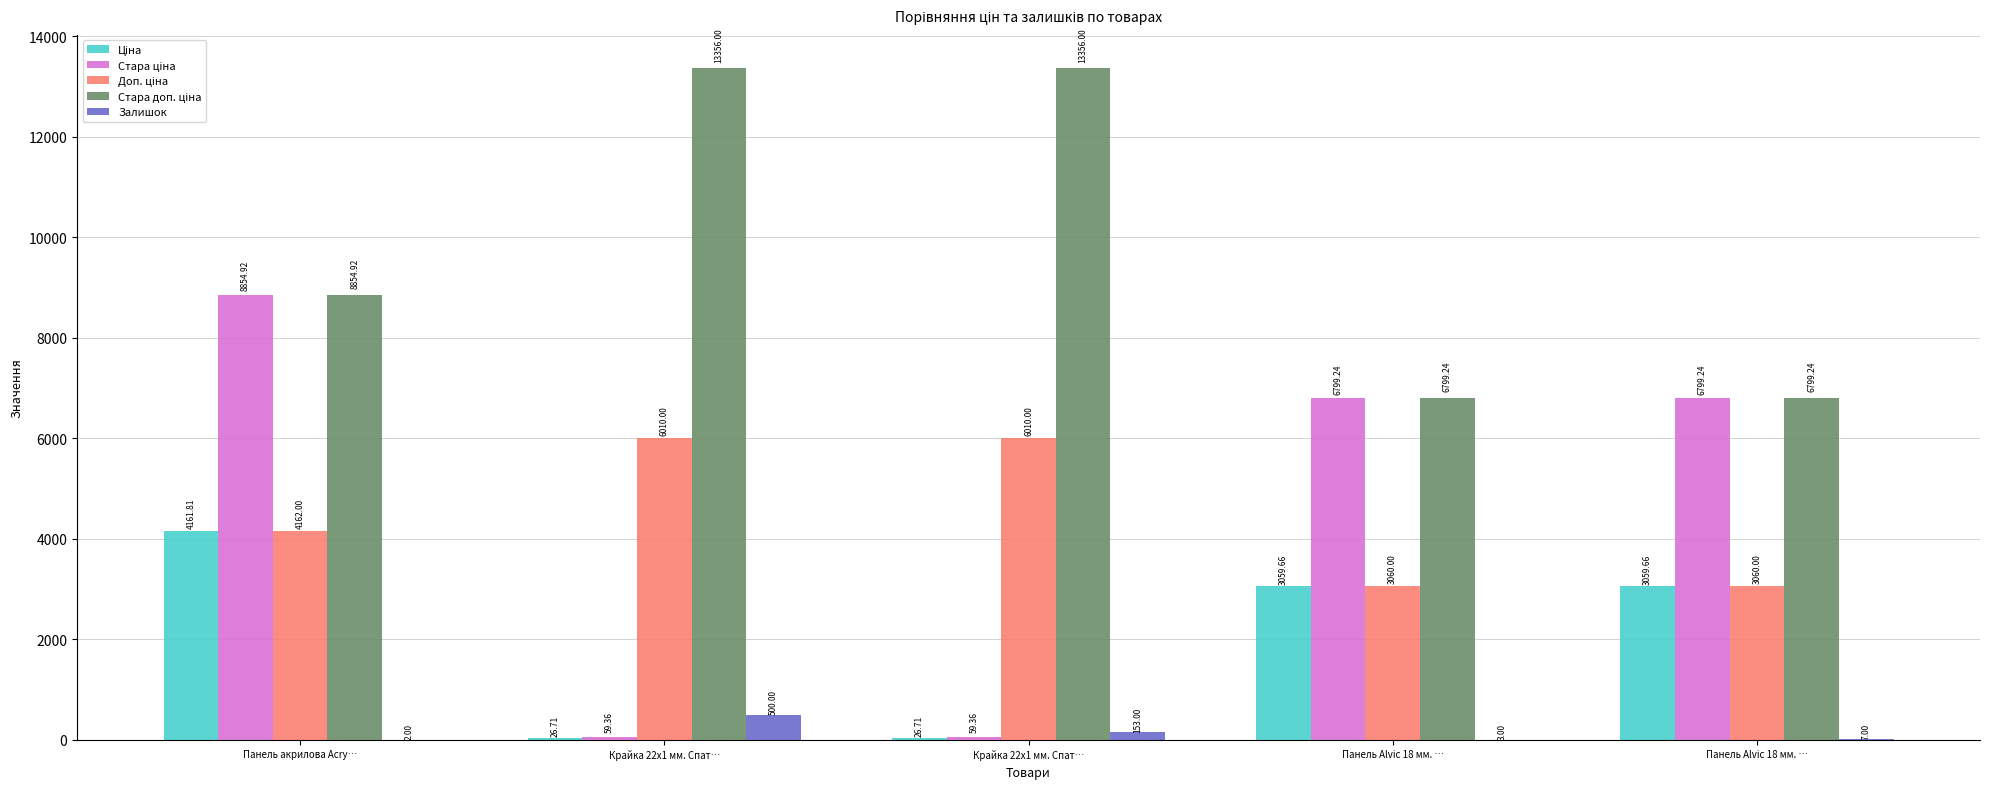

How many groups of bars are there?

5